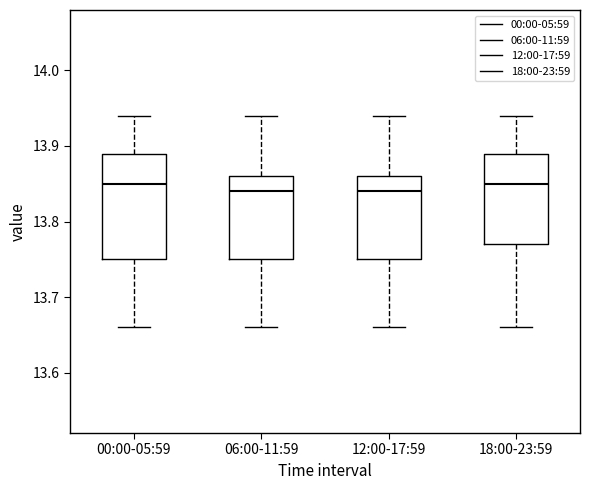

Reading left to right, transcribe this box plot: for each box, give where its median line is, the range the box spans, and where its two whiskers end, as read against the y-axis. The values are not printed on the chart, so give them approximately, as read against the axis.

00:00-05:59: median 13.85, box 13.75 to 13.89, whiskers 13.66 to 13.94
06:00-11:59: median 13.84, box 13.75 to 13.86, whiskers 13.66 to 13.94
12:00-17:59: median 13.84, box 13.75 to 13.86, whiskers 13.66 to 13.94
18:00-23:59: median 13.85, box 13.77 to 13.89, whiskers 13.66 to 13.94